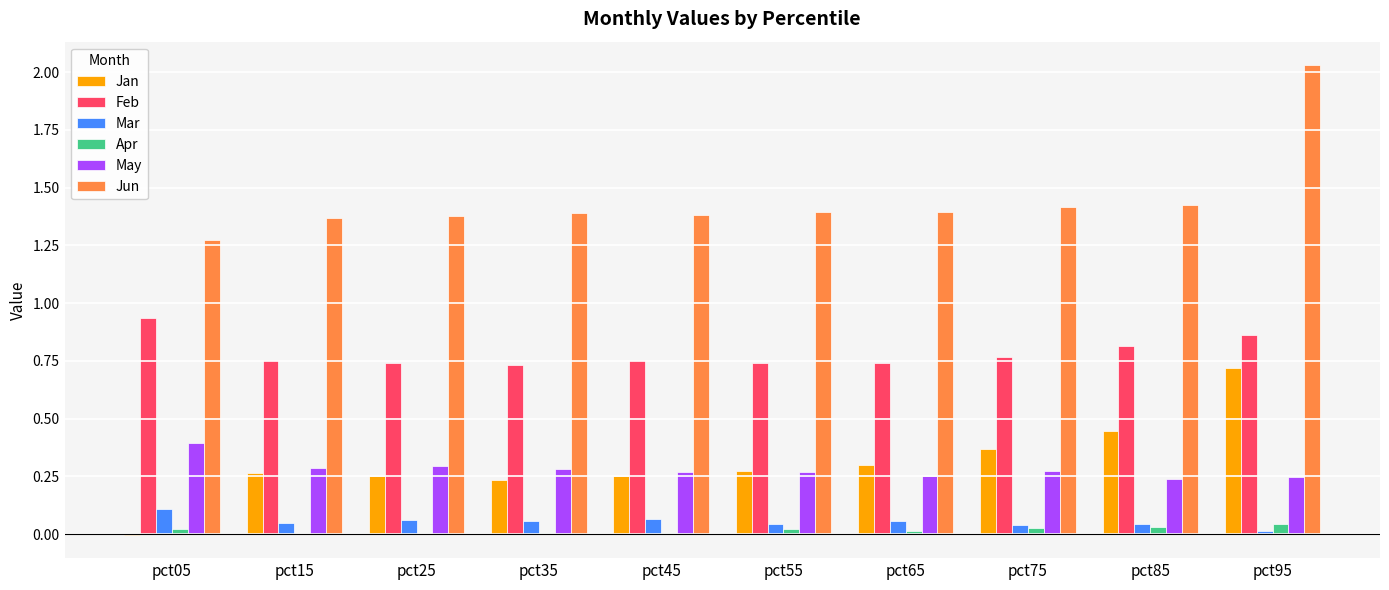

The Mar series shows 0.1 at pct65. True or false?

True